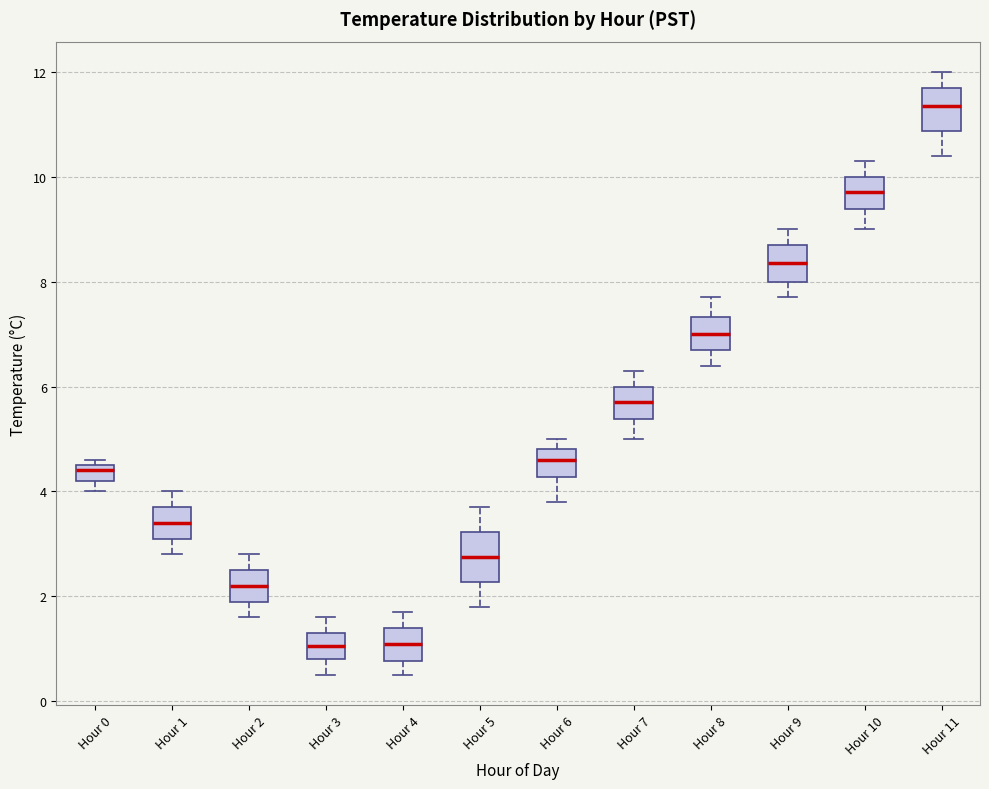

Which box has the highest median line?

Hour 11